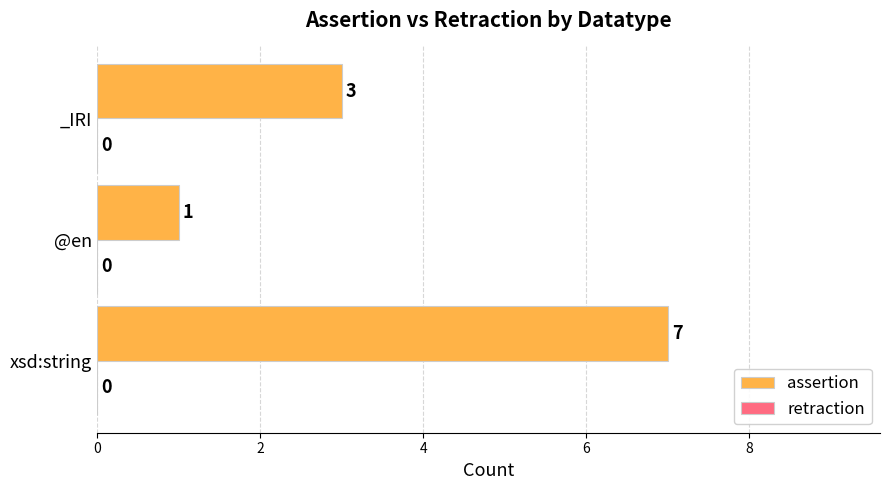

How many series are shown in this chart?

1